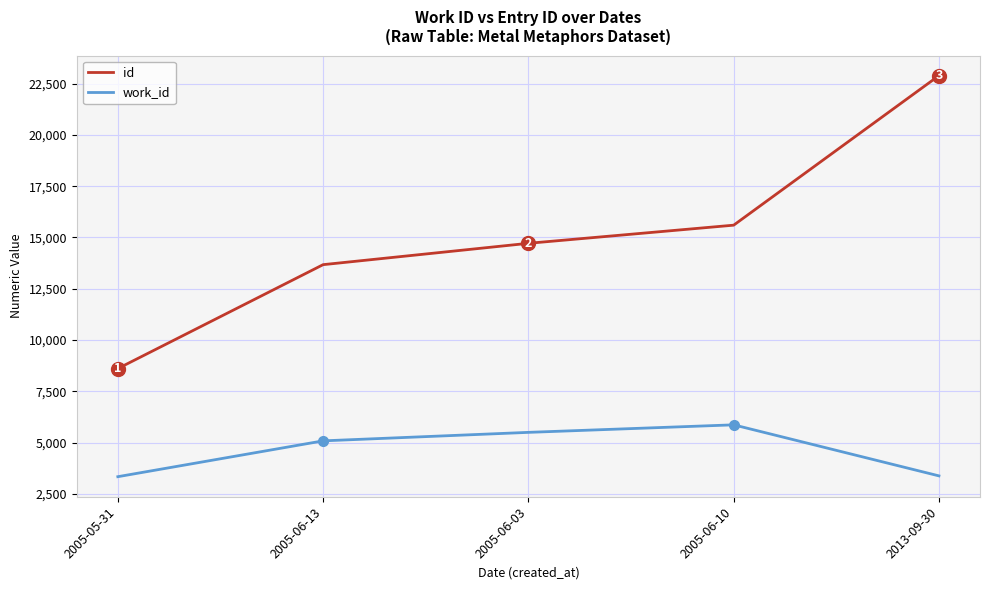

At which label does id reach its peak?

2013-09-30